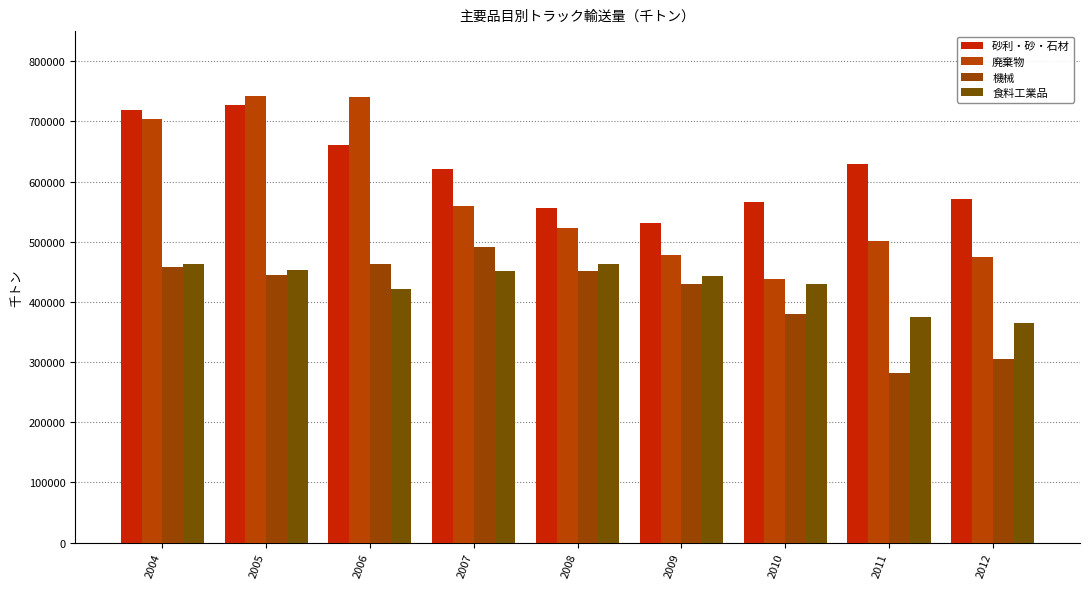

At how many categories does at least one series exceed 626155?

4